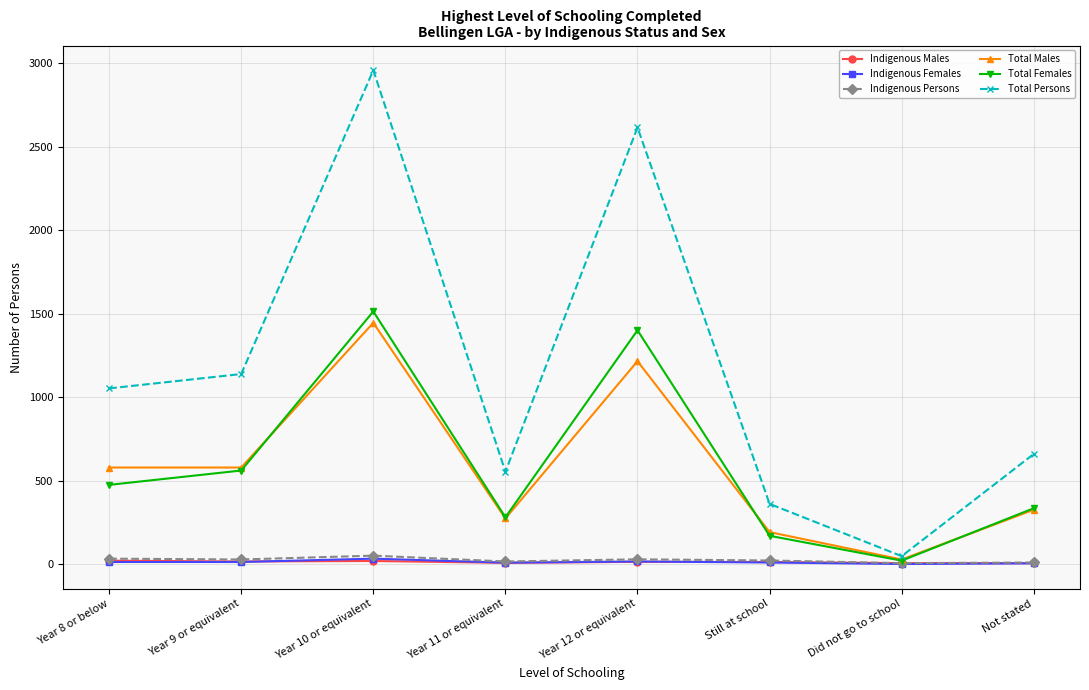

What is the label of the 5th point from the left?

Year 12 or equivalent